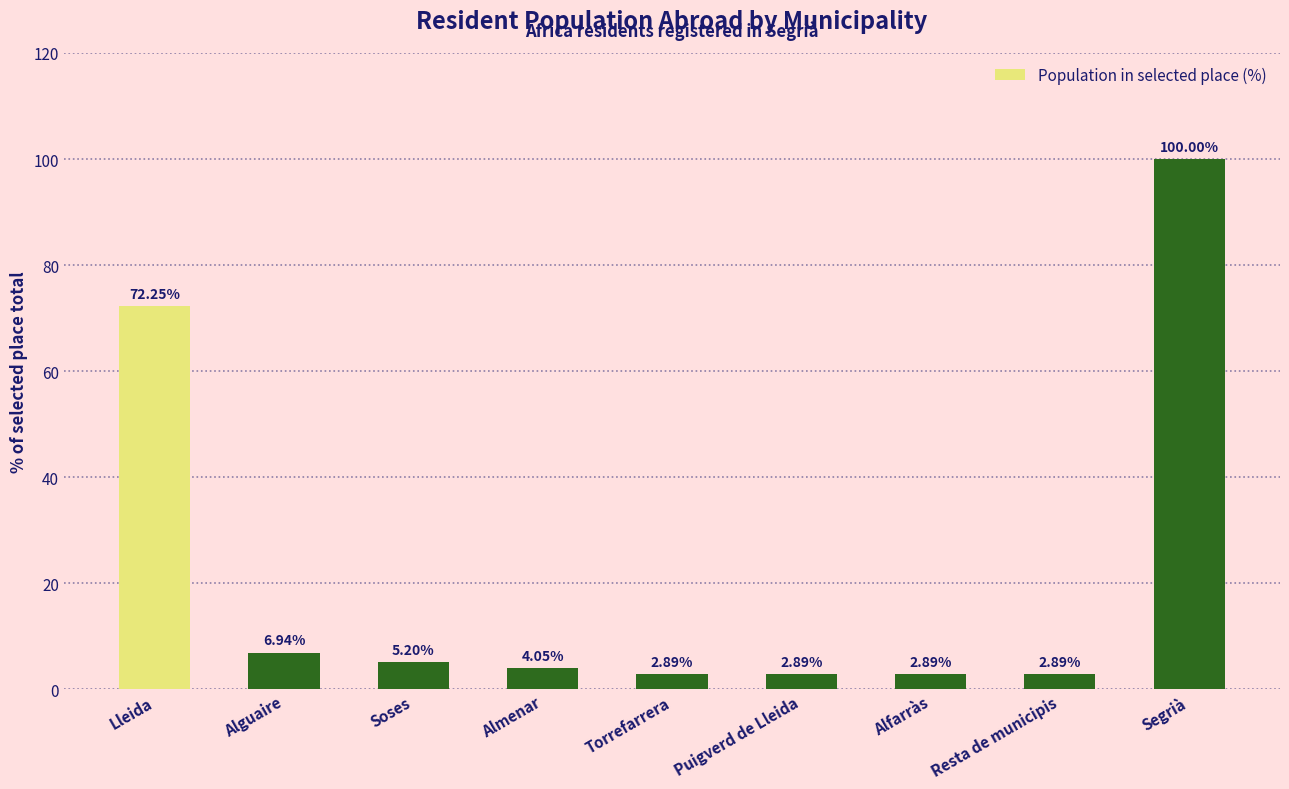

Where does the data first go above 4?

Lleida